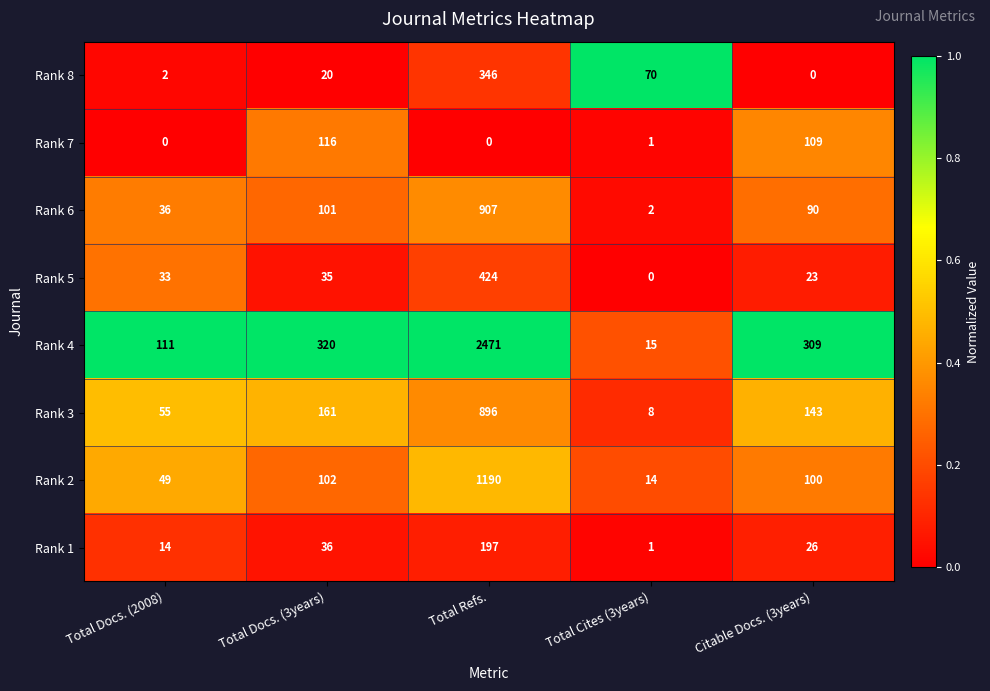

Is the value of Rank 5 at Total Cites (3years) greater than the value of Rank 8 at Total Refs.?

No